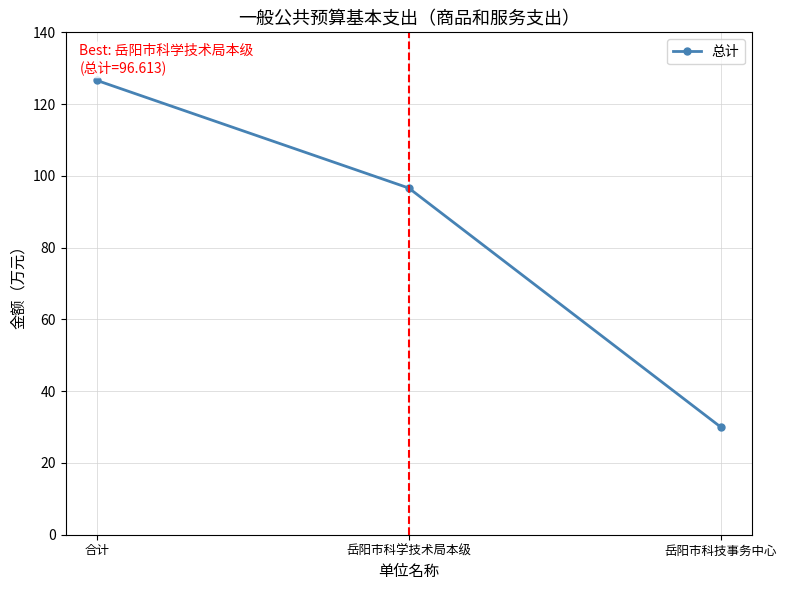

What is the label of the 2nd point from the right?

岳阳市科学技术局本级